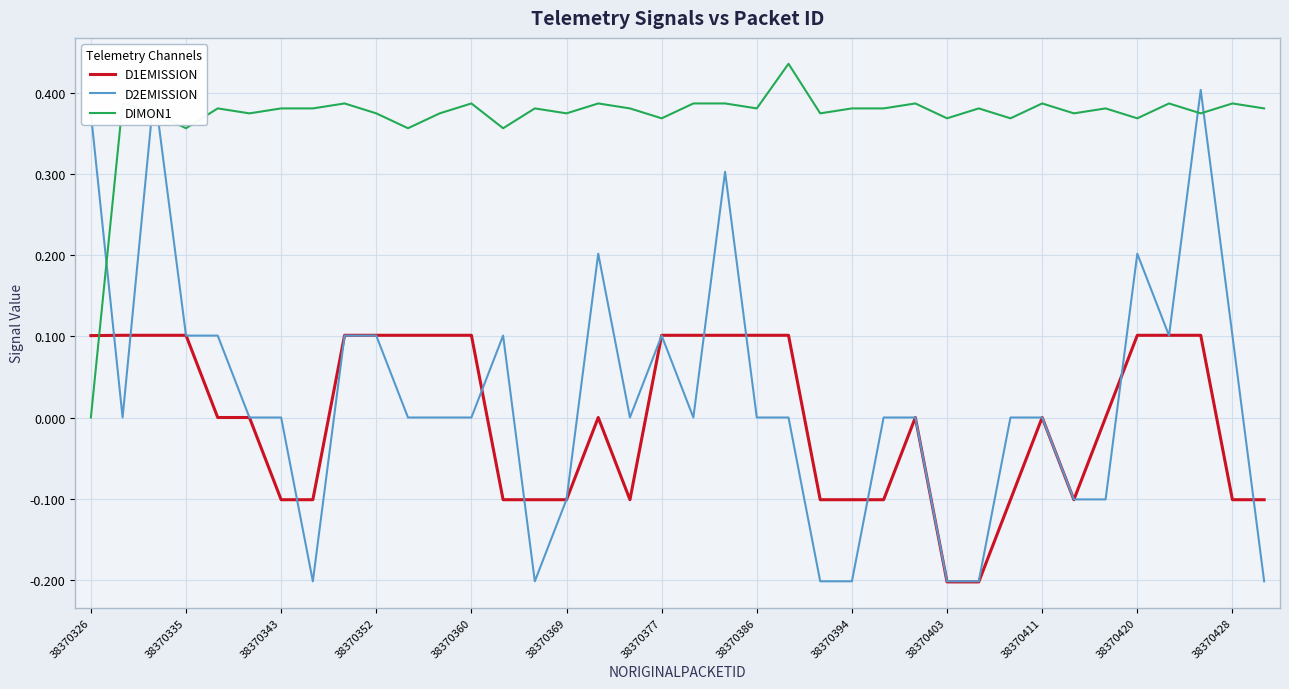

Reading left to right, transcribe all the data shown in this chart.

D1EMISSION: 0.1	0.1	0.1	0.1	0.0	0.0	-0.1	-0.1	0.1	0.1	0.1	0.1	0.1	-0.1	-0.1	-0.1	0.0	-0.1	0.1	0.1	0.1	0.1	0.1	-0.1	-0.1	-0.1	0.0	-0.2	-0.2	-0.1	0.0	-0.1	0.0	0.1	0.1	0.1	-0.1	-0.1
D2EMISSION: 0.4	0.0	0.4	0.1	0.1	0.0	0.0	-0.2	0.1	0.1	0.0	0.0	0.0	0.1	-0.2	-0.1	0.2	0.0	0.1	0.0	0.3	0.0	0.0	-0.2	-0.2	0.0	0.0	-0.2	-0.2	0.0	0.0	-0.1	-0.1	0.2	0.1	0.4	0.1	-0.2
DIMON1: 0.0	0.4	0.4	0.4	0.4	0.4	0.4	0.4	0.4	0.4	0.4	0.4	0.4	0.4	0.4	0.4	0.4	0.4	0.4	0.4	0.4	0.4	0.4	0.4	0.4	0.4	0.4	0.4	0.4	0.4	0.4	0.4	0.4	0.4	0.4	0.4	0.4	0.4